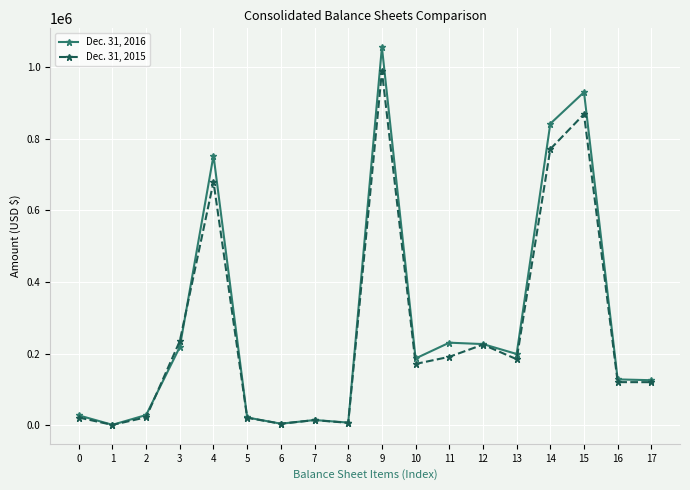

What is the difference between the maximum and minimum values in the Dec. 31, 2016 series?

1054921